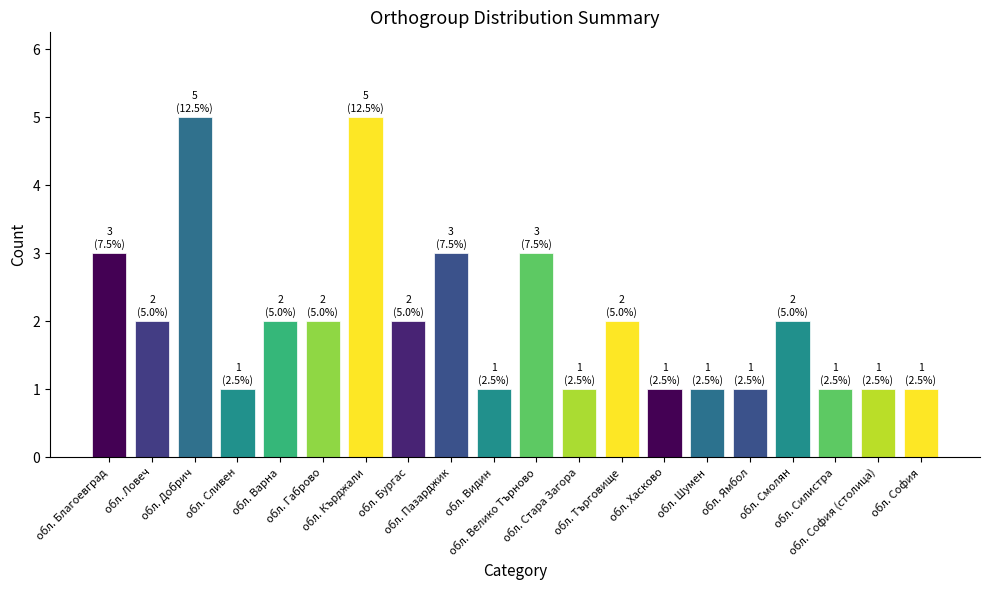

What is the greatest value displayed?

5